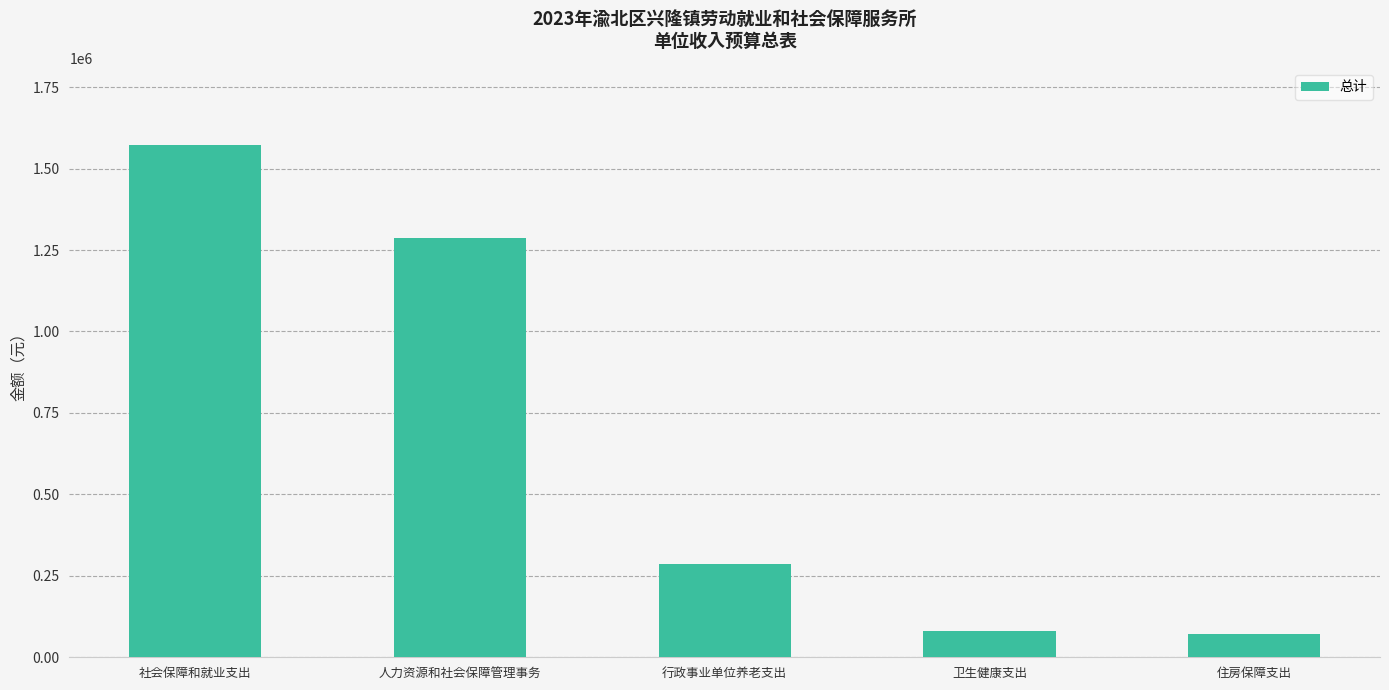

What is the label of the 4th bar from the right?

人力资源和社会保障管理事务